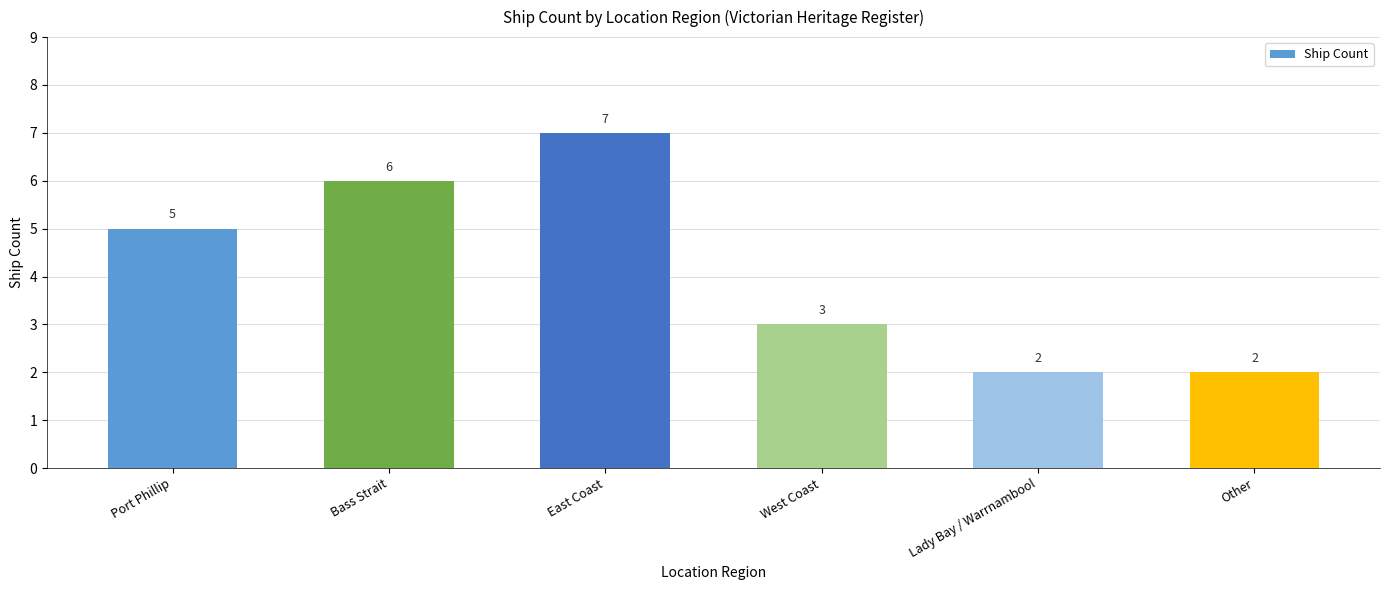

Does the chart contain any negative values?

No